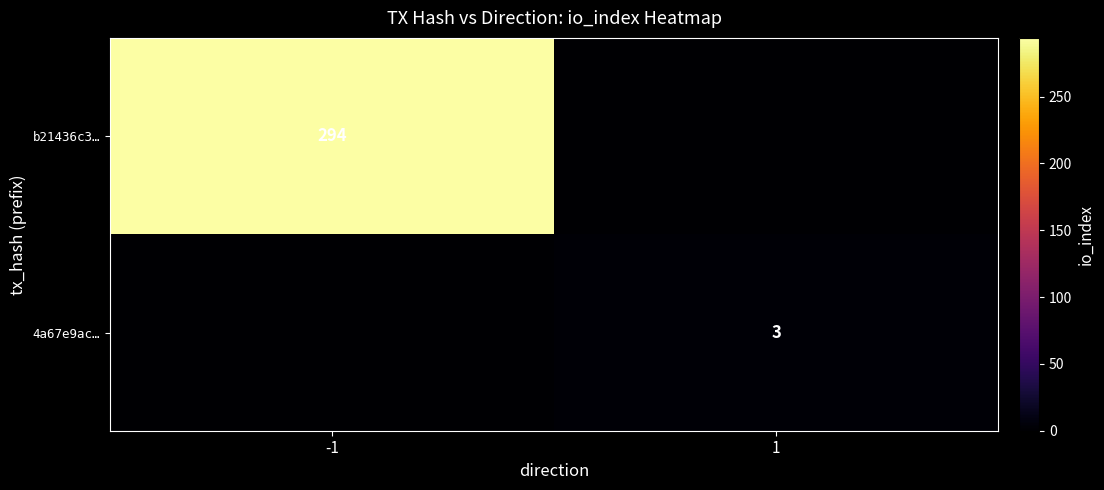

How many categories are shown in the chart?

2